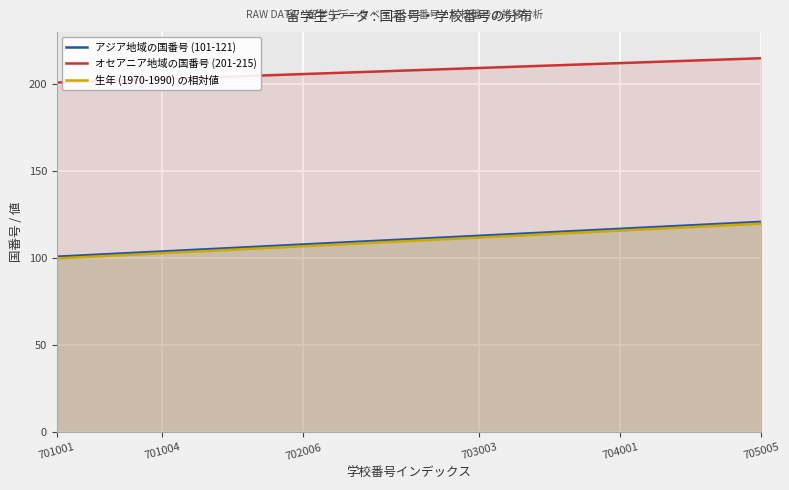

Reading left to right, list all the values displayed in this chart.

アジア地域の国番号 (101-121): 101.0	102.0	103.0	104.0	105.0	106.0	107.0	108.0	109.0	110.0	111.0	112.0	113.0	114.0	115.0	116.0	117.0	118.0	119.0	120.0	121.0
オセアニア地域の国番号 (201-215): 201.0	201.7	202.4	203.1	203.8	204.5	205.2	205.9	206.6	207.3	208.0	208.7	209.4	210.1	210.8	211.5	212.2	212.9	213.6	214.3	215.0
生年 (1970-1990) の相対値: 100.0	101.0	102.0	103.0	104.0	105.0	106.0	107.0	108.0	109.0	110.0	111.0	112.0	113.0	114.0	115.0	116.0	117.0	118.0	119.0	120.0